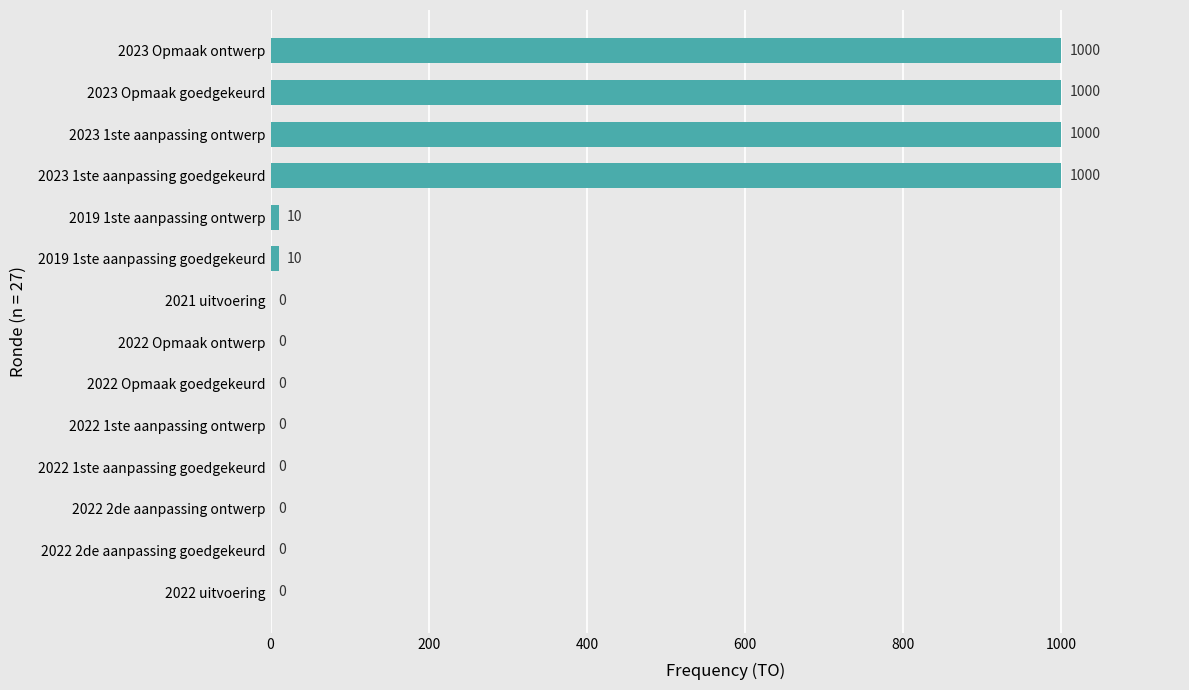

Between 2019 1ste aanpassing goedgekeurd and 2022 2de aanpassing goedgekeurd, which is larger?

2019 1ste aanpassing goedgekeurd